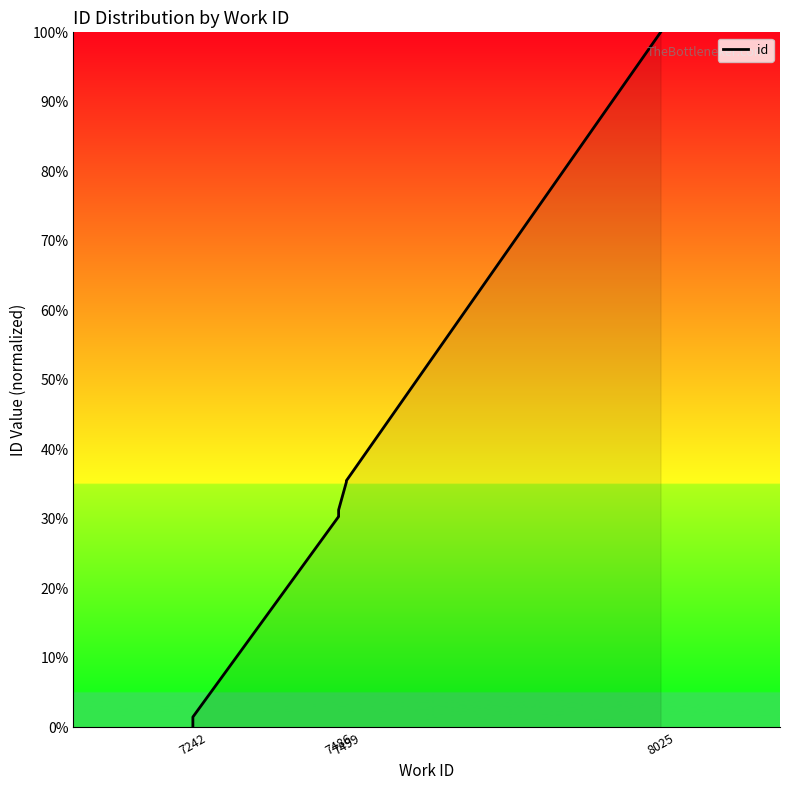

Where does the data first go above 30?

7486